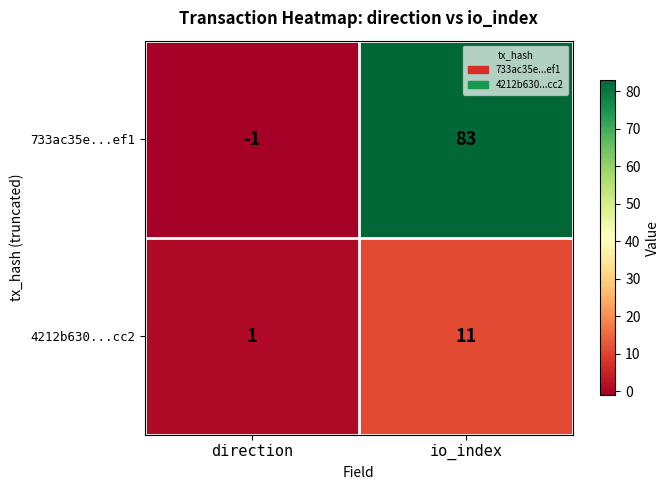

How many negative values does the 733ac35e...ef1 series have?

1